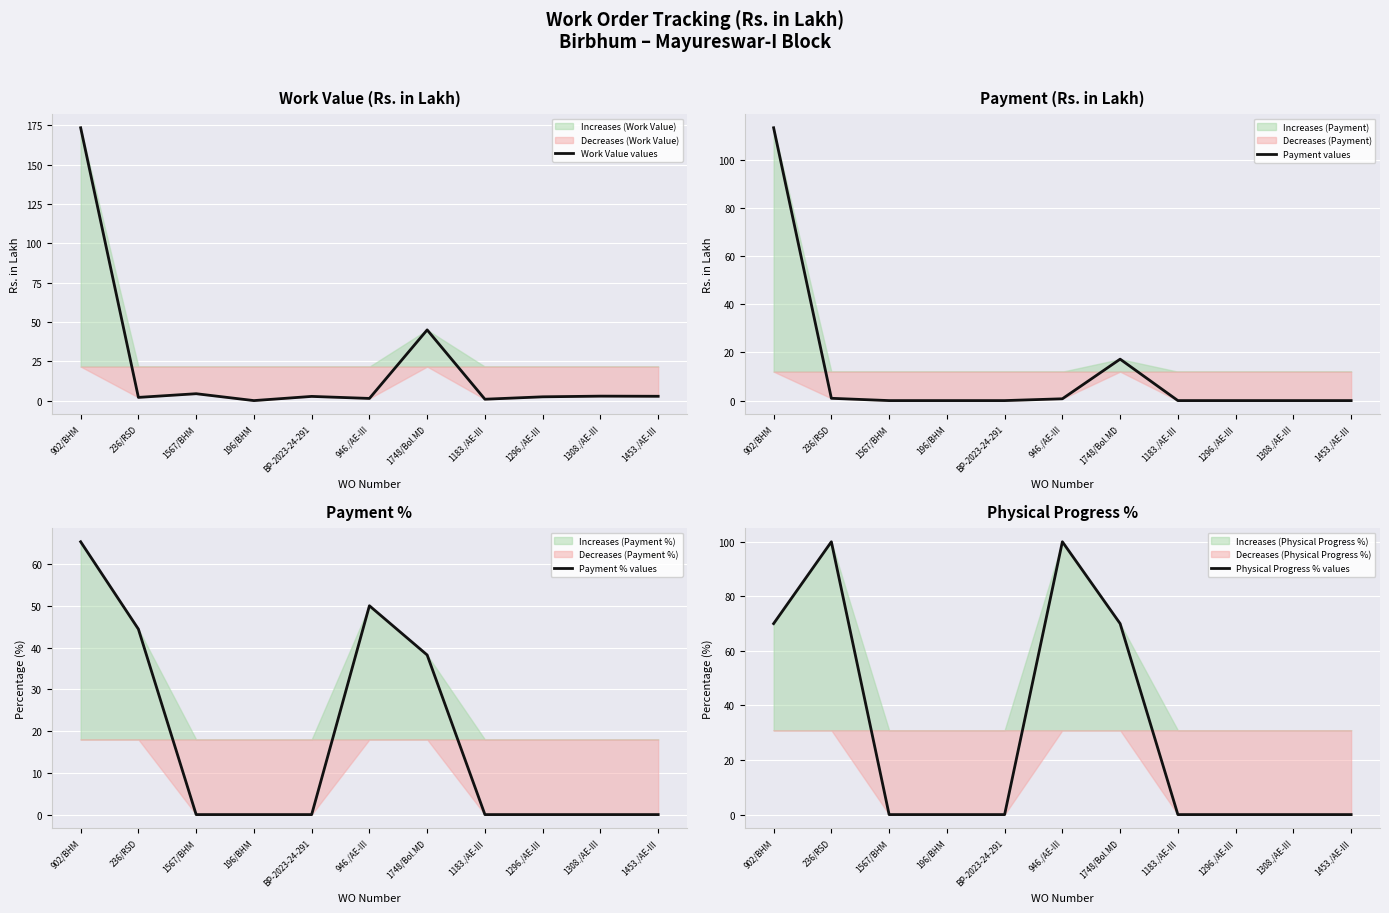

Reading right to left, extract all data points from this chart.

Work Value values: 1453./AE-III=2.9	1308./AE-III=3.0	1296./AE-III=2.5	1183./AE-III=1.0	1748/Bol.MD=45.0	946./AE-III=1.5	BP-2023-24-291=2.8	196/BHM=0.1	1567/BHM=4.5	236/RSD=2.1	902/BHM=173.5
Payment values: 1453./AE-III=0.0	1308./AE-III=0.0	1296./AE-III=0.0	1183./AE-III=0.0	1748/Bol.MD=17.2	946./AE-III=0.8	BP-2023-24-291=0.0	196/BHM=0.0	1567/BHM=0.0	236/RSD=0.9	902/BHM=113.3
Payment % values: 1453./AE-III=0.0	1308./AE-III=0.0	1296./AE-III=0.0	1183./AE-III=0.0	1748/Bol.MD=38.2	946./AE-III=50.0	BP-2023-24-291=0.0	196/BHM=0.0	1567/BHM=0.0	236/RSD=44.4	902/BHM=65.3
Physical Progress % values: 1453./AE-III=0.0	1308./AE-III=0.0	1296./AE-III=0.0	1183./AE-III=0.0	1748/Bol.MD=70.0	946./AE-III=100.0	BP-2023-24-291=0.0	196/BHM=0.0	1567/BHM=0.0	236/RSD=100.0	902/BHM=70.0